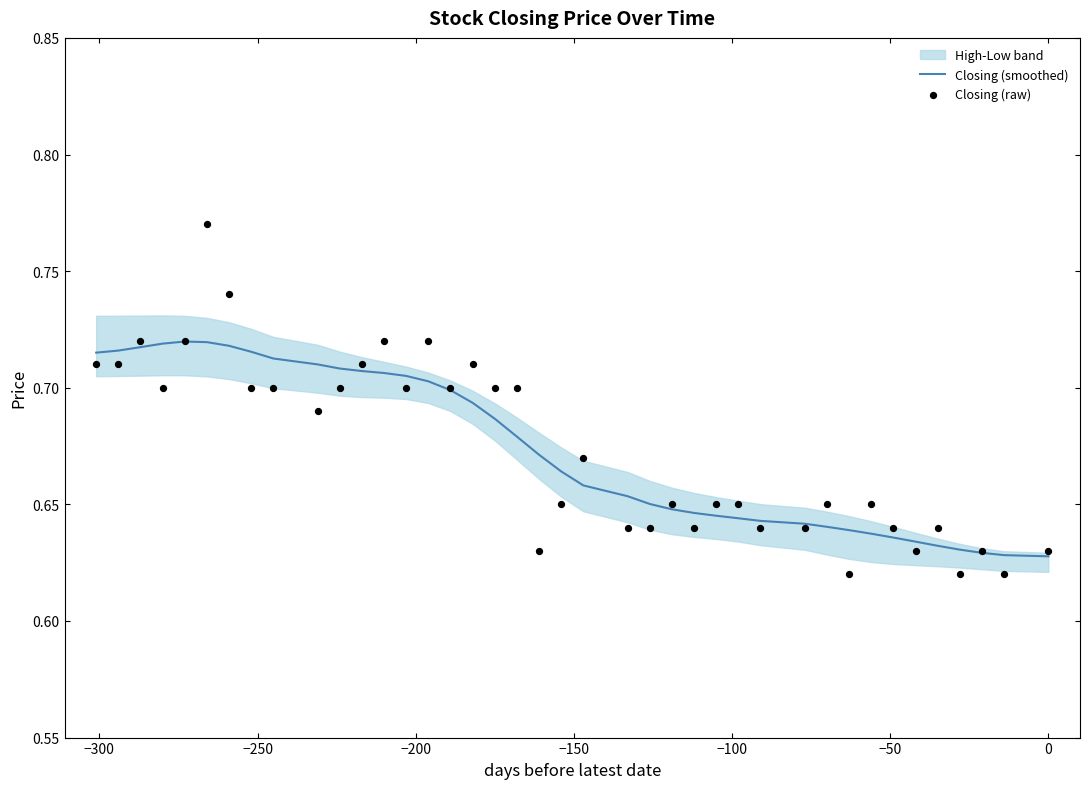

Is the value of Closing (raw) at 26 greater than the value of Closing (smoothed) at −350?

No